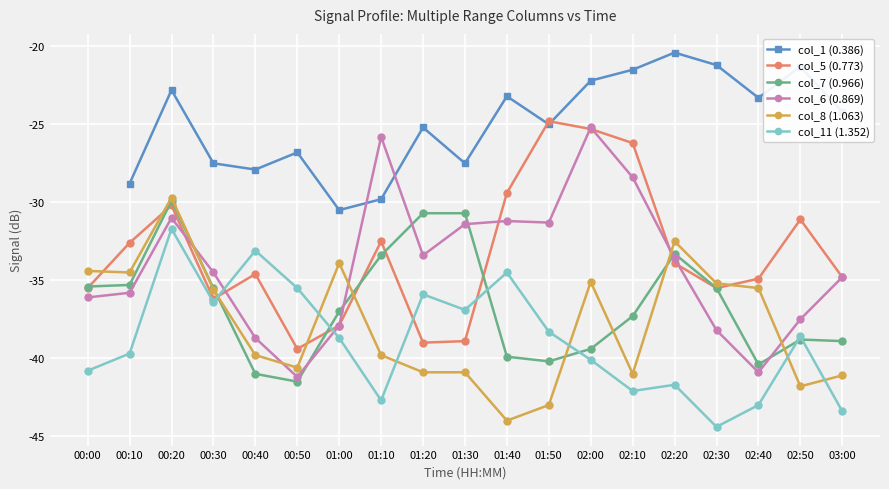

List the series in order of their overall mean, highest first.

col_1 (0.386), col_5 (0.773), col_6 (0.869), col_7 (0.966), col_8 (1.063), col_11 (1.352)